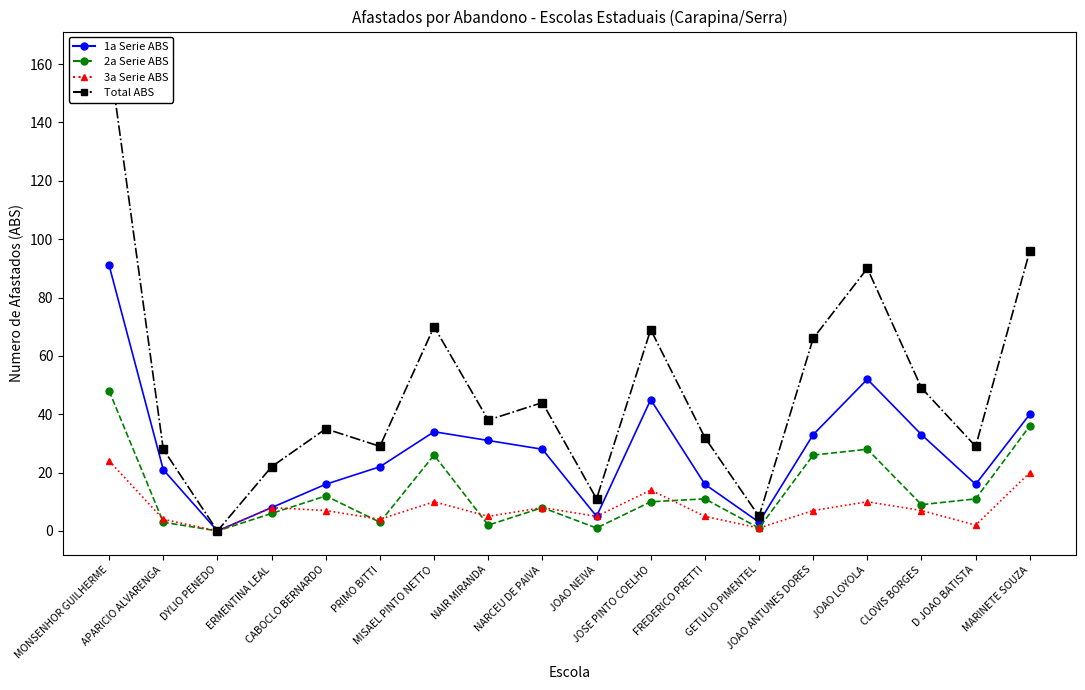

Rank the categories by 2a Serie ABS value from highest to lowest.

MONSENHOR GUILHERME, MARINETE SOUZA, JOAO LOYOLA, MISAEL PINTO NETTO, JOAO ANTUNES DORES, CABOCLO BERNARDO, FREDERICO PRETTI, D JOAO BATISTA, JOSE PINTO COELHO, CLOVIS BORGES, NARCEU DE PAIVA, ERMENTINA LEAL, APARICIO ALVARENGA, PRIMO BITTI, NAIR MIRANDA, JOAO NEIVA, GETULIO PIMENTEL, DYLIO PENEDO